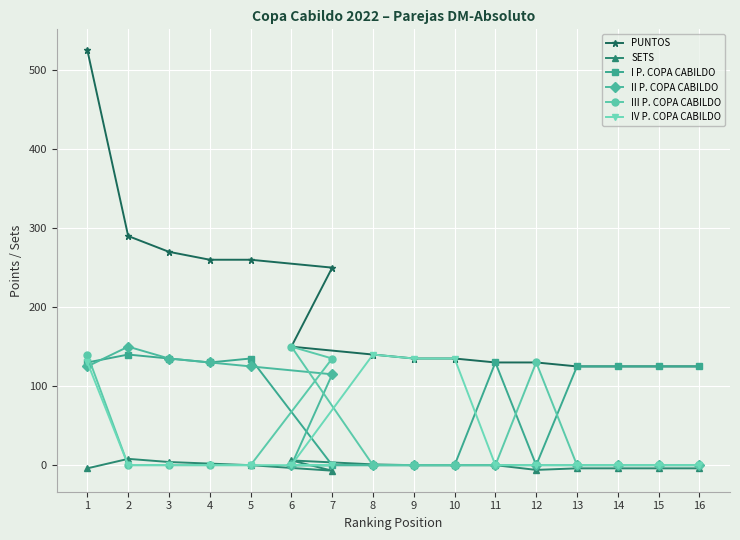

The value of I P. COPA CABILDO at 16 is 164. True or false?

False